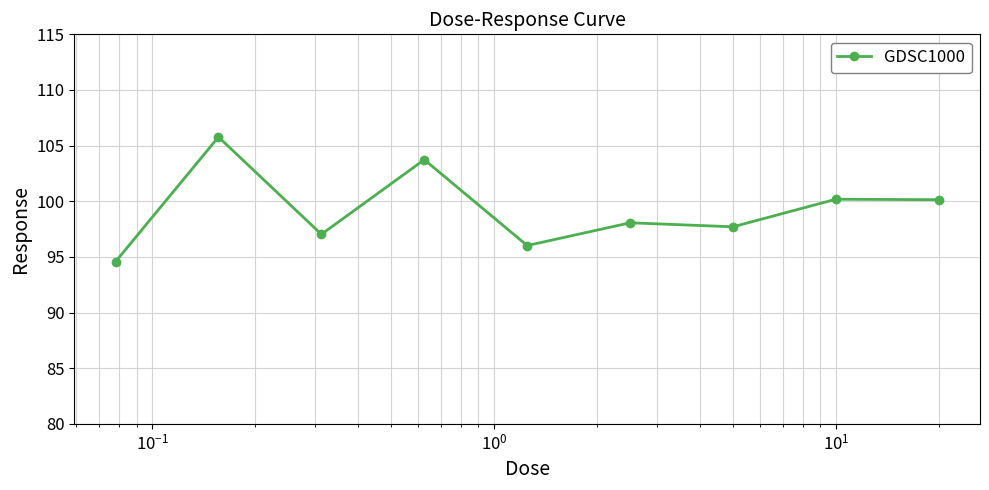

What is the value of the 4th point from the left?

103.7